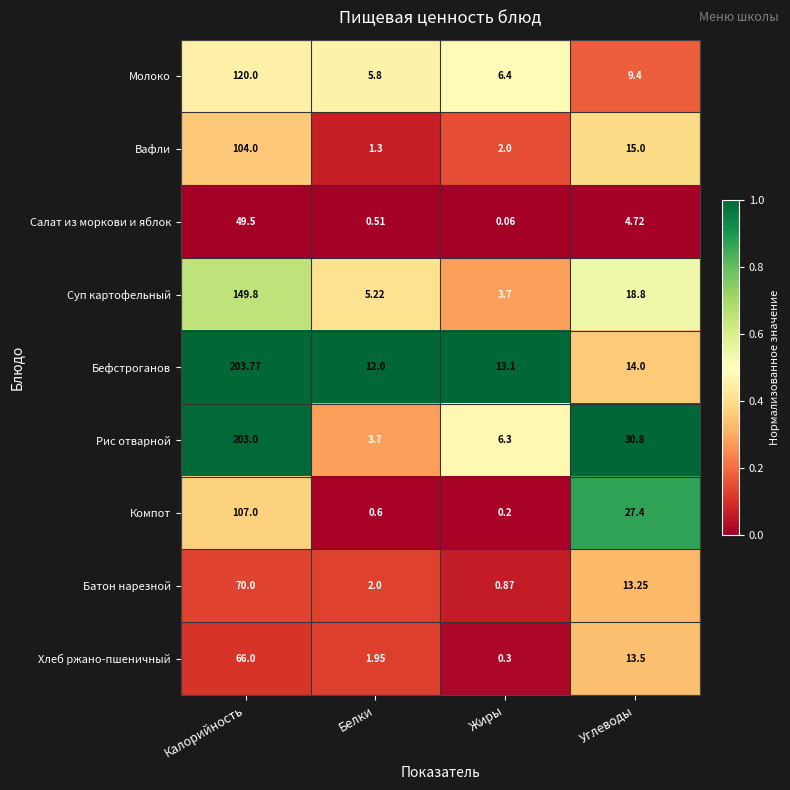

List the series in order of their peak value, highest first.

Бефстроганов, Рис отварной, Суп картофельный, Молоко, Компот, Вафли, Батон нарезной, Хлеб ржано-пшеничный, Салат из моркови и яблок